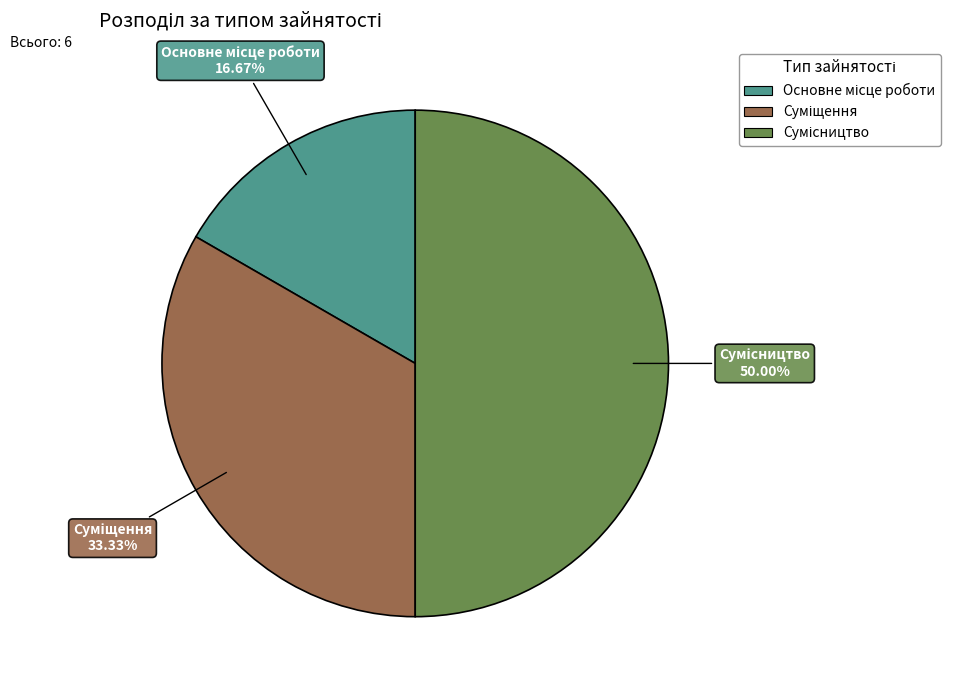

How many segments does this pie chart have?

3